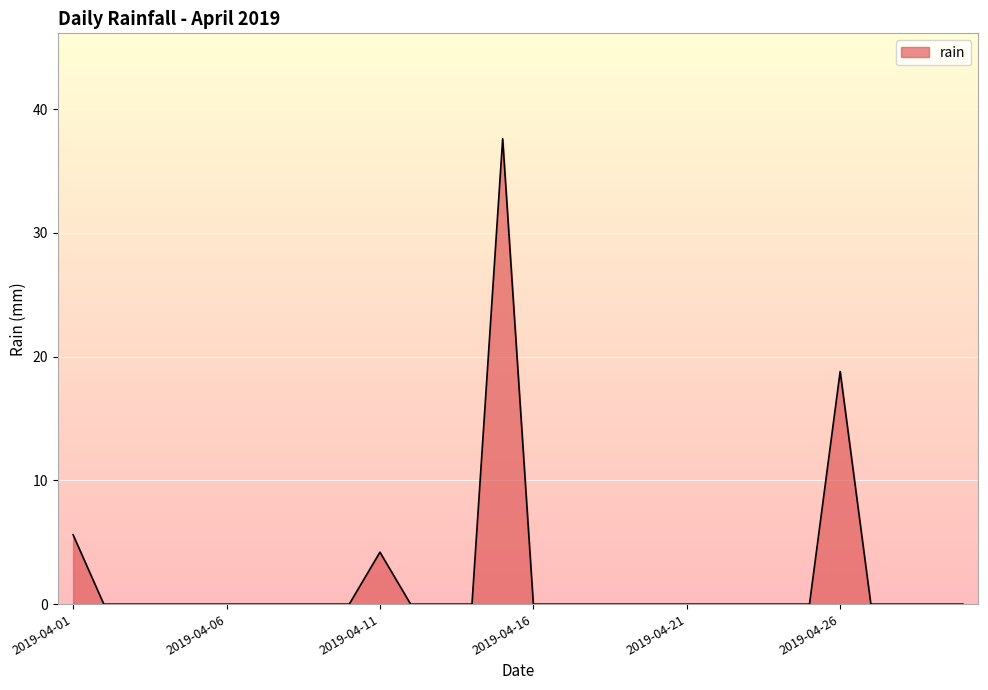

What is the difference between the maximum and minimum values?

37.6